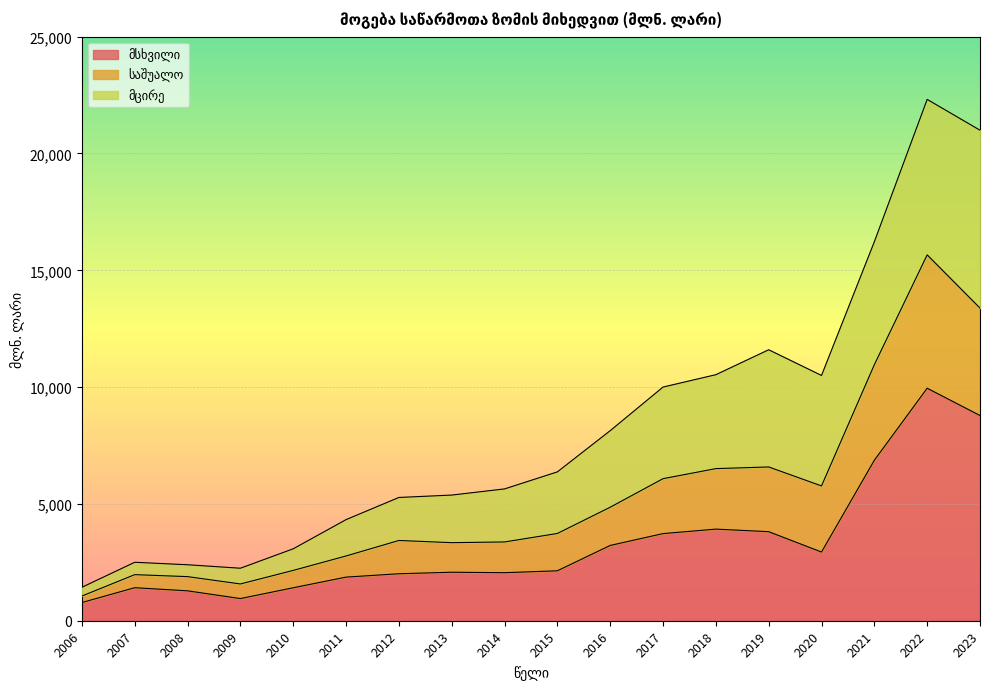

Does the chart display data point markers on the line(s)?

No